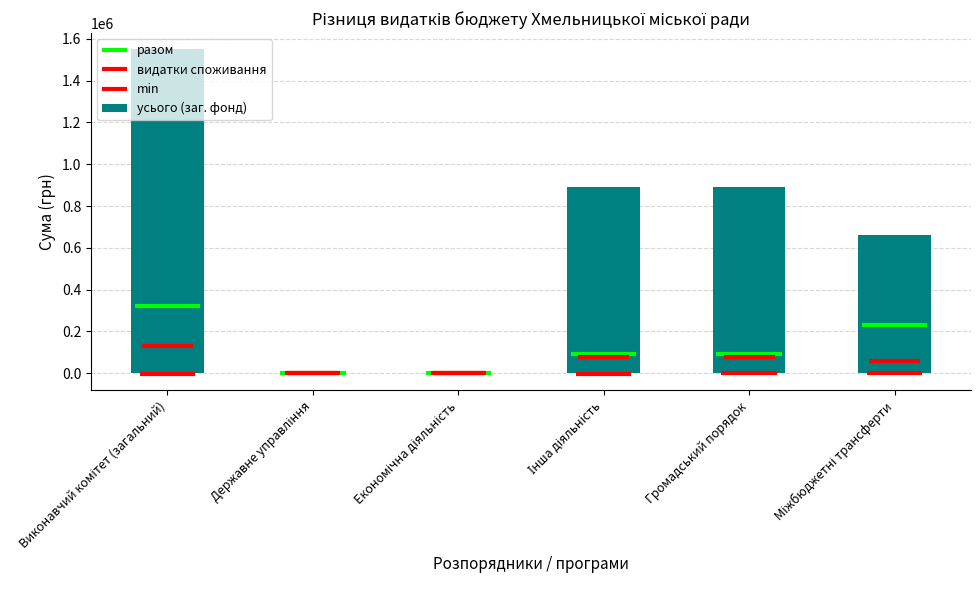

What is the maximum value shown in the chart?

1550000